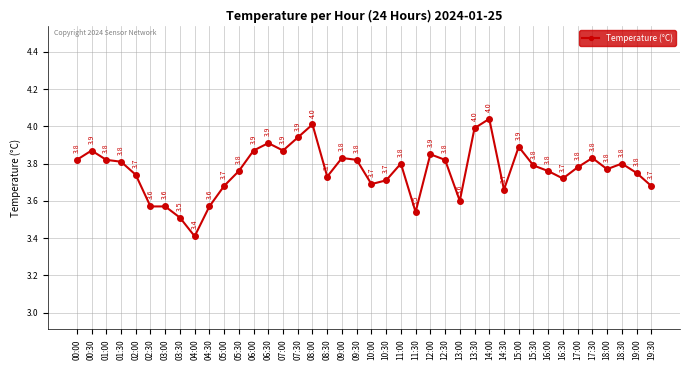

Reading left to right, what are all the values shown in this chart?

00:00=3.8	00:30=3.9	01:00=3.8	01:30=3.8	02:00=3.7	02:30=3.6	03:00=3.6	03:30=3.5	04:00=3.4	04:30=3.6	05:00=3.7	05:30=3.8	06:00=3.9	06:30=3.9	07:00=3.9	07:30=3.9	08:00=4.0	08:30=3.7	09:00=3.8	09:30=3.8	10:00=3.7	10:30=3.7	11:00=3.8	11:30=3.5	12:00=3.9	12:30=3.8	13:00=3.6	13:30=4.0	14:00=4.0	14:30=3.7	15:00=3.9	15:30=3.8	16:00=3.8	16:30=3.7	17:00=3.8	17:30=3.8	18:00=3.8	18:30=3.8	19:00=3.8	19:30=3.7